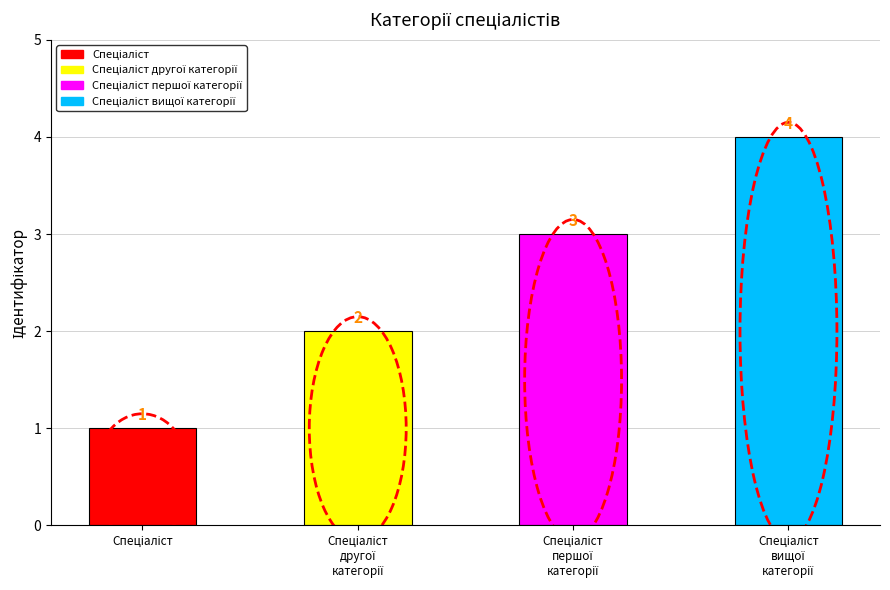

What is the difference between the maximum and minimum values?

3